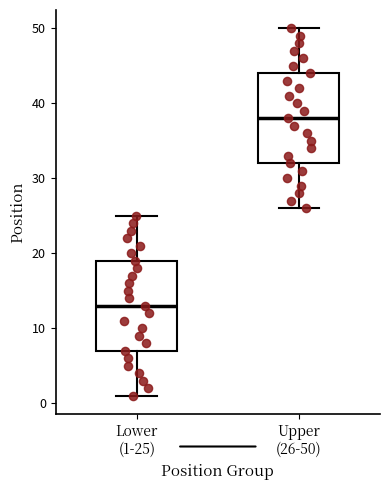

Reading left to right, transcribe this box plot: for each box, give where its median line is, the range the box spans, and where its two whiskers end, as read against the y-axis. The values are not printed on the chart, so give them approximately, as read against the axis.

Lower (1-25): median 13, box 7 to 19, whiskers 1 to 25
Upper (26-50): median 38, box 32 to 44, whiskers 26 to 50